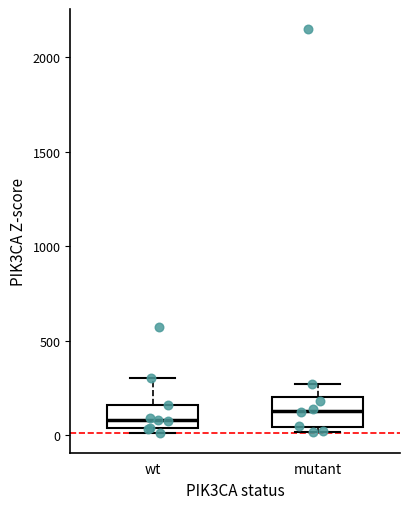

Reading left to right, read every box against the y-axis: the position of its median line, the range the box covers, and the ends of its whiskers. The values are not printed on the chart, so give them approximately, as read against the axis.

wt: median 100, box 50 to 150, whiskers 0 to 300
mutant: median 150, box 50 to 200, whiskers 0 to 250